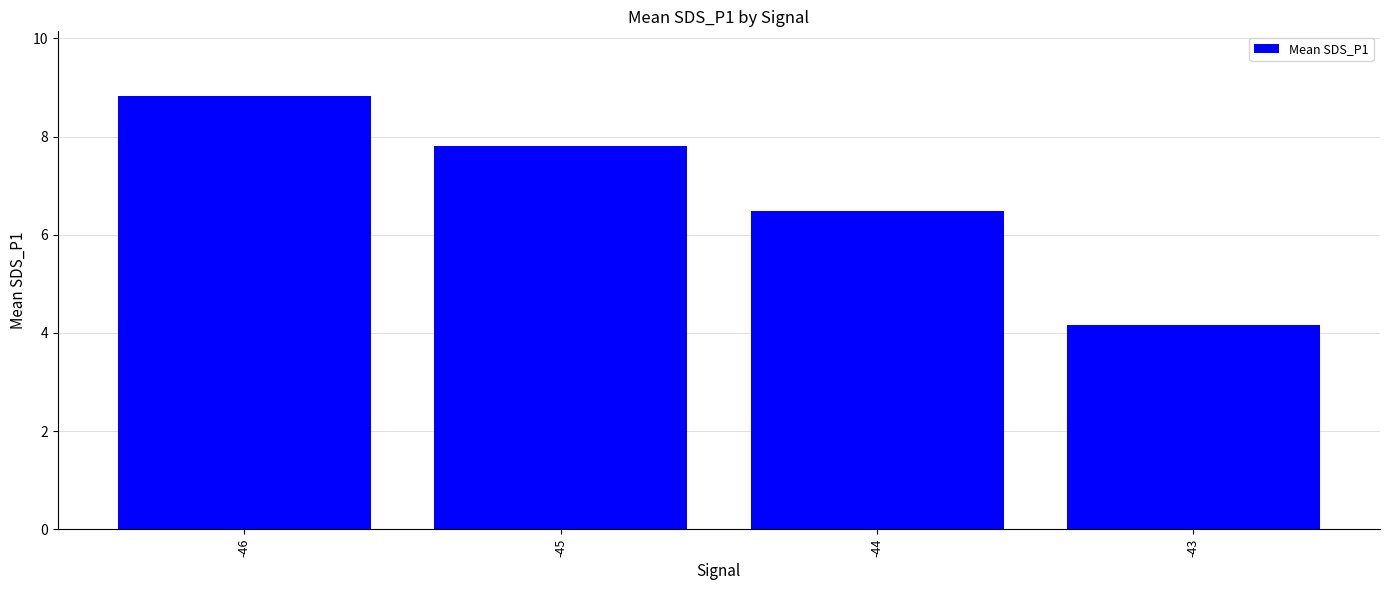

List the labels in order of value, smallest first.

-43, -44, -45, -46